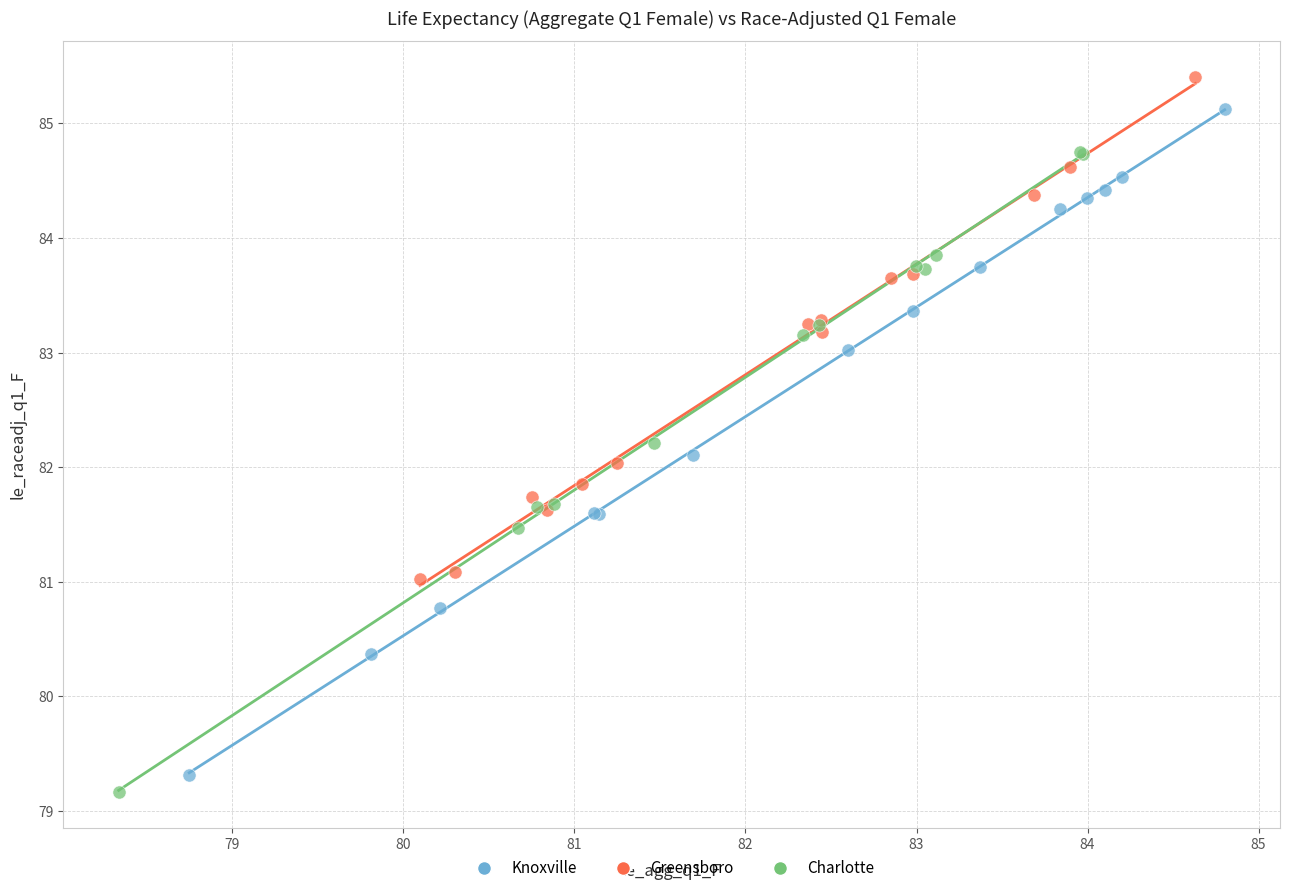

Which series has the largest Y range (max minus min)?

Knoxville